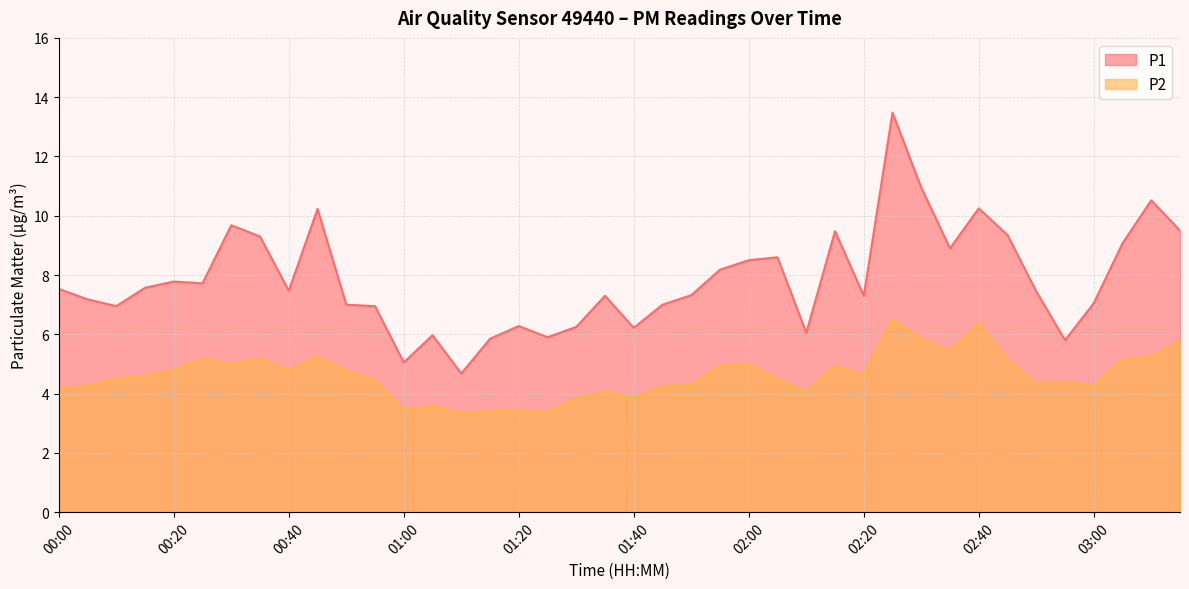

How many lines are shown in the chart?

2